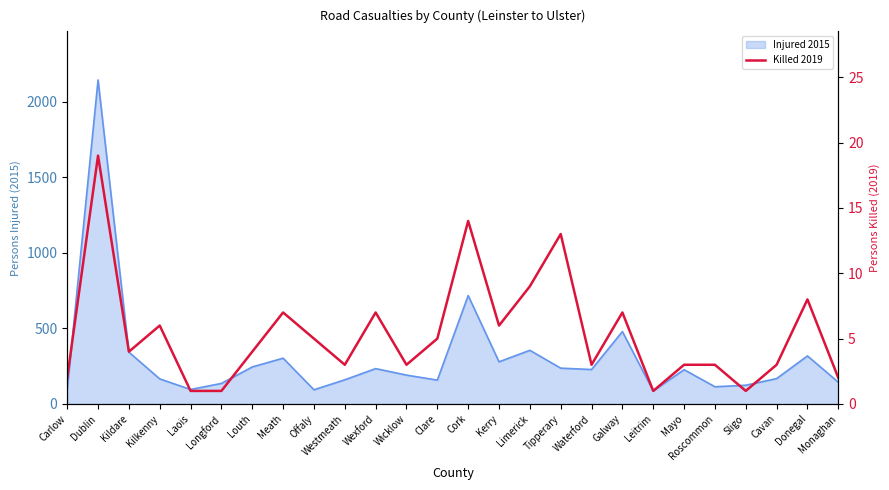

How many interior local peaks (higher than both neighbors) does the data have?

8